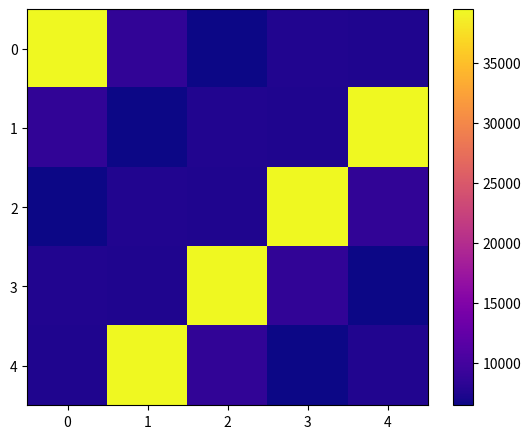

Reading right to left, extract all data points from this chart.

0: 4=7420	3=7582	2=6469	1=8653	0=39473
1: 4=39473	3=7420	2=7582	1=6469	0=8653
2: 4=8653	3=39473	2=7420	1=7582	0=6469
3: 4=6469	3=8653	2=39473	1=7420	0=7582
4: 4=7582	3=6469	2=8653	1=39473	0=7420